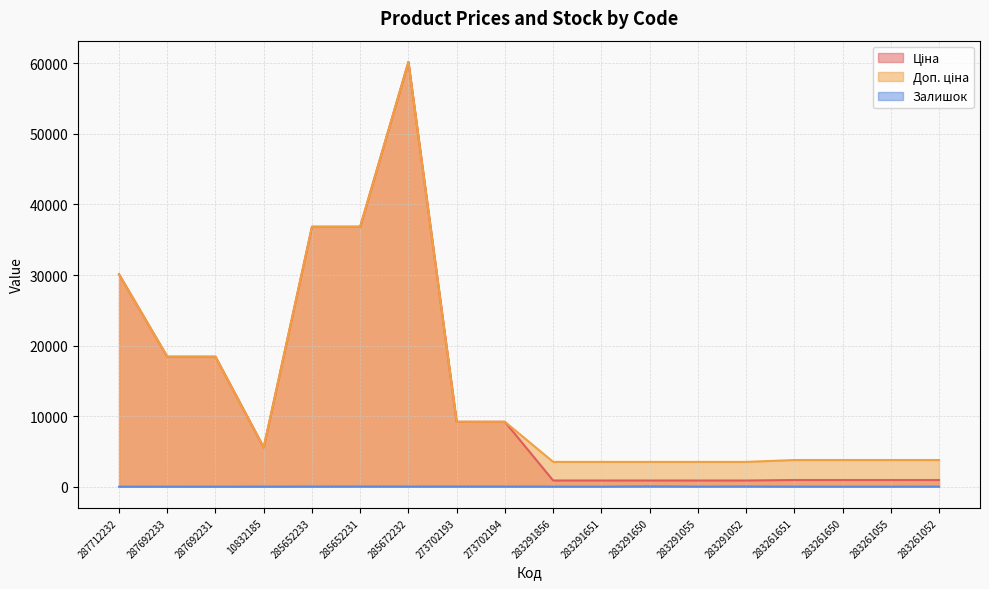

Which series changed the most between 287712232 and 283291650?

Ціна